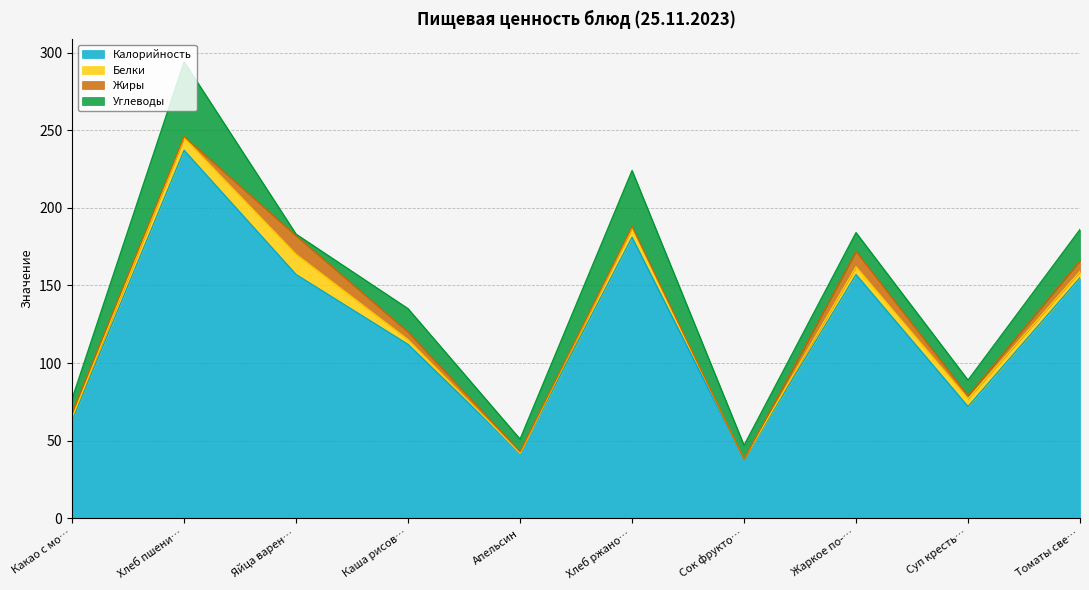

At which category does Белки reach its first local valley?

Апельсин